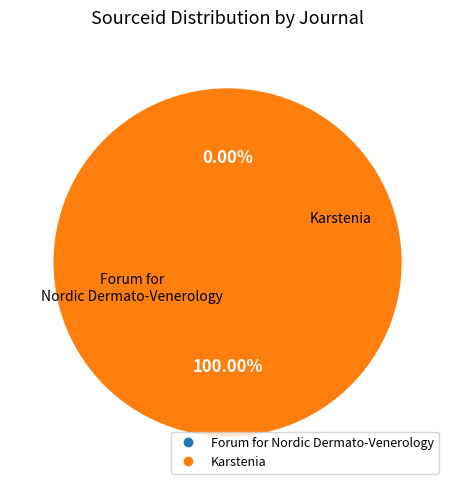

What is the largest slice in the pie chart?

Karstenia